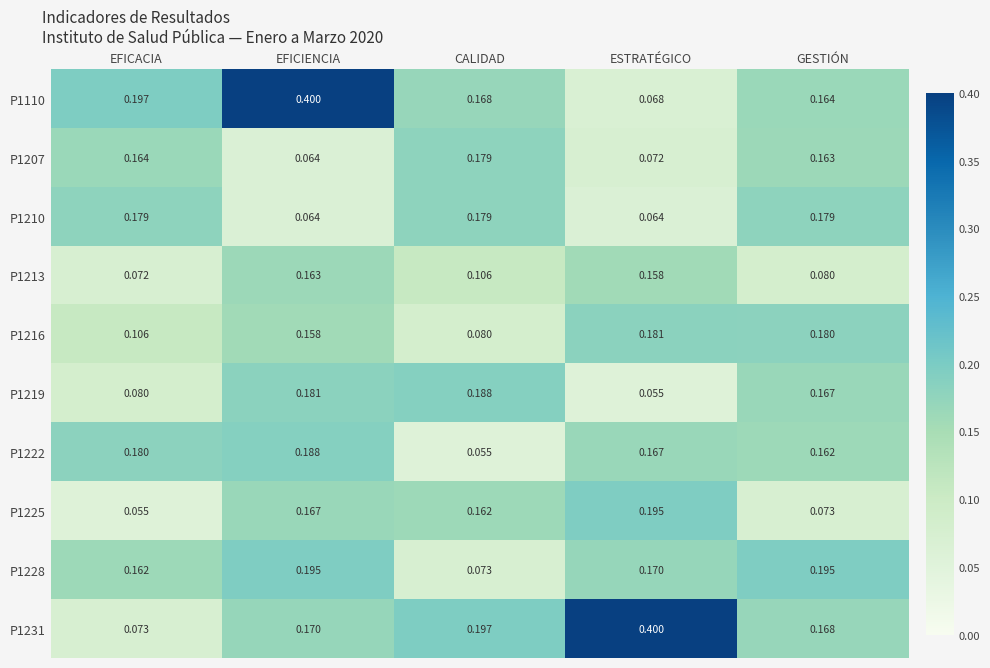

Between EFICACIA and GESTIÓN, which series saw the biggest shift?

P1231